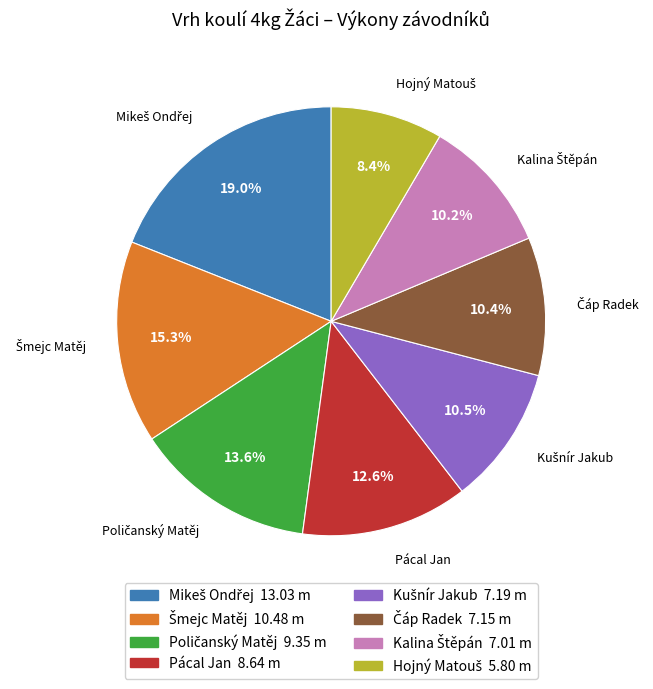

Is there any slice that represents more than half of the pie?

No